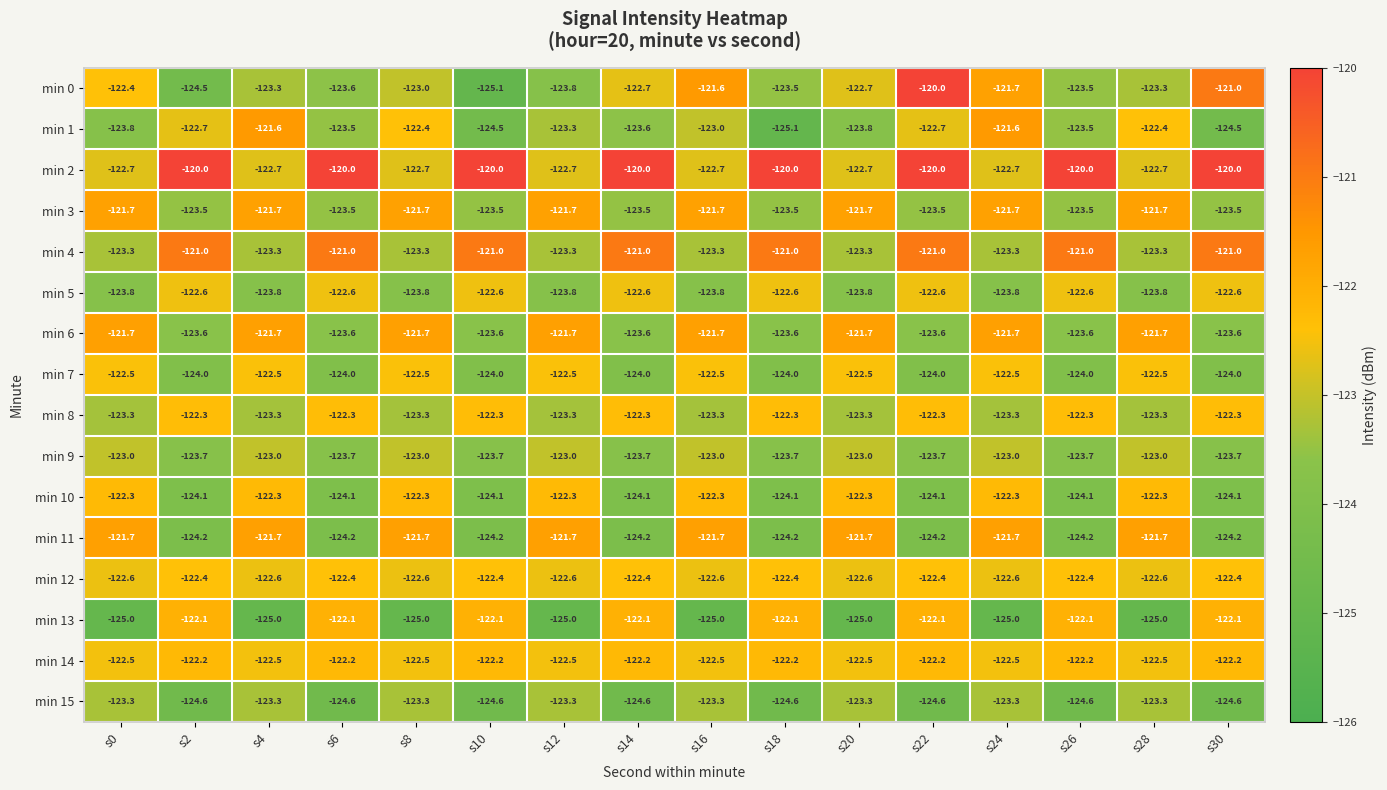

Count the number of data series in this chart.

16